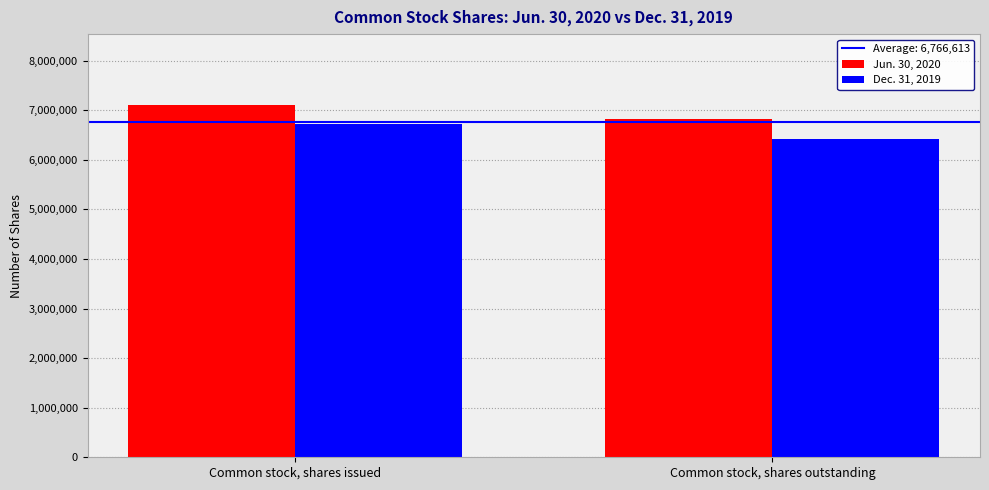

Which series has the largest total across all categories?

Jun. 30, 2020